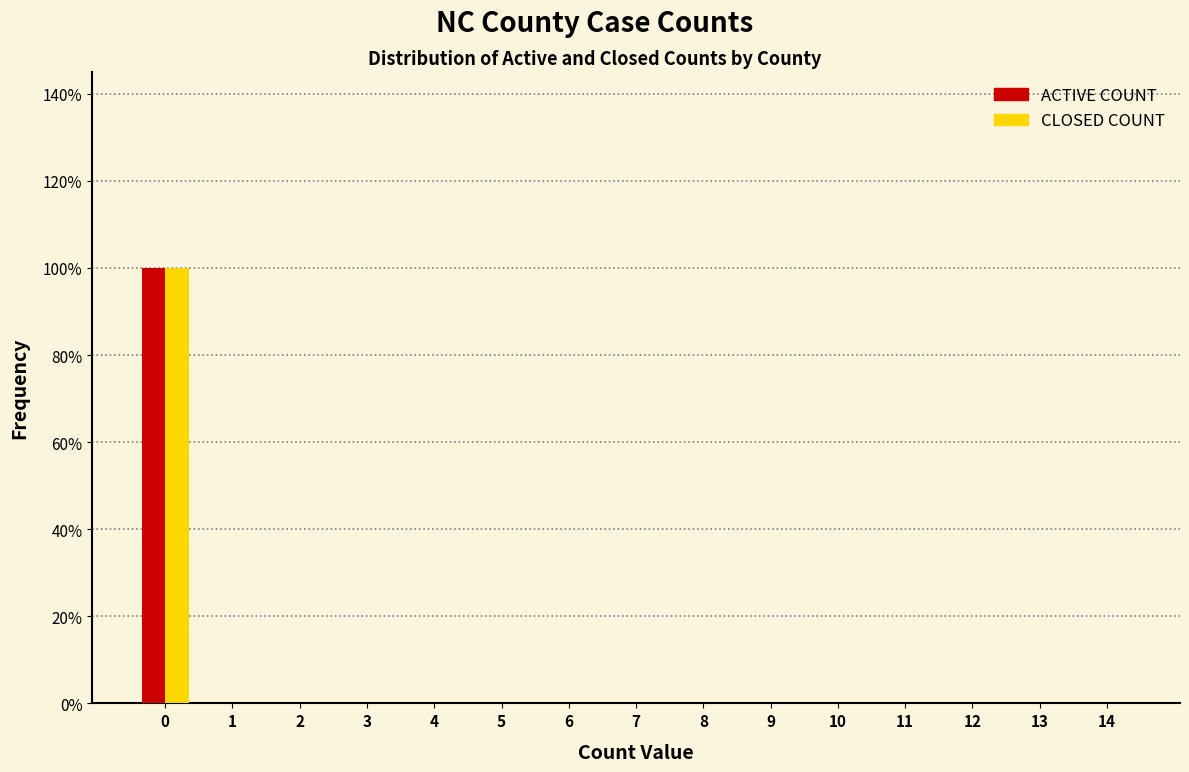

What is the height of the CLOSED COUNT bar covering -0.5 to 0.5 on the x-axis? The values are not printed on the chart, so give them approximately, as read against the axis.

100